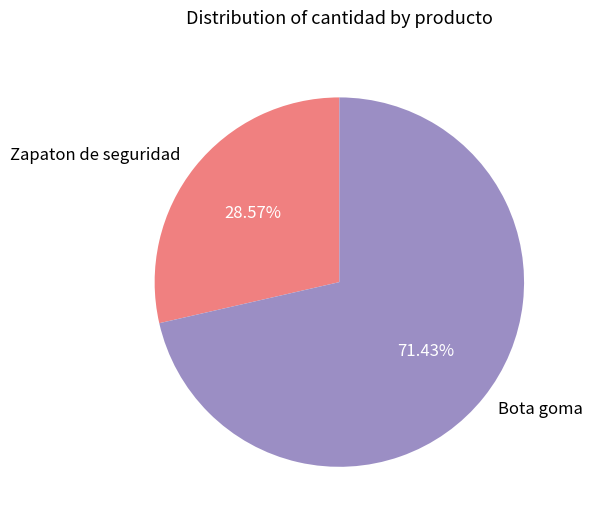

To the nearest percent, what portion does Bota goma represent?

71%